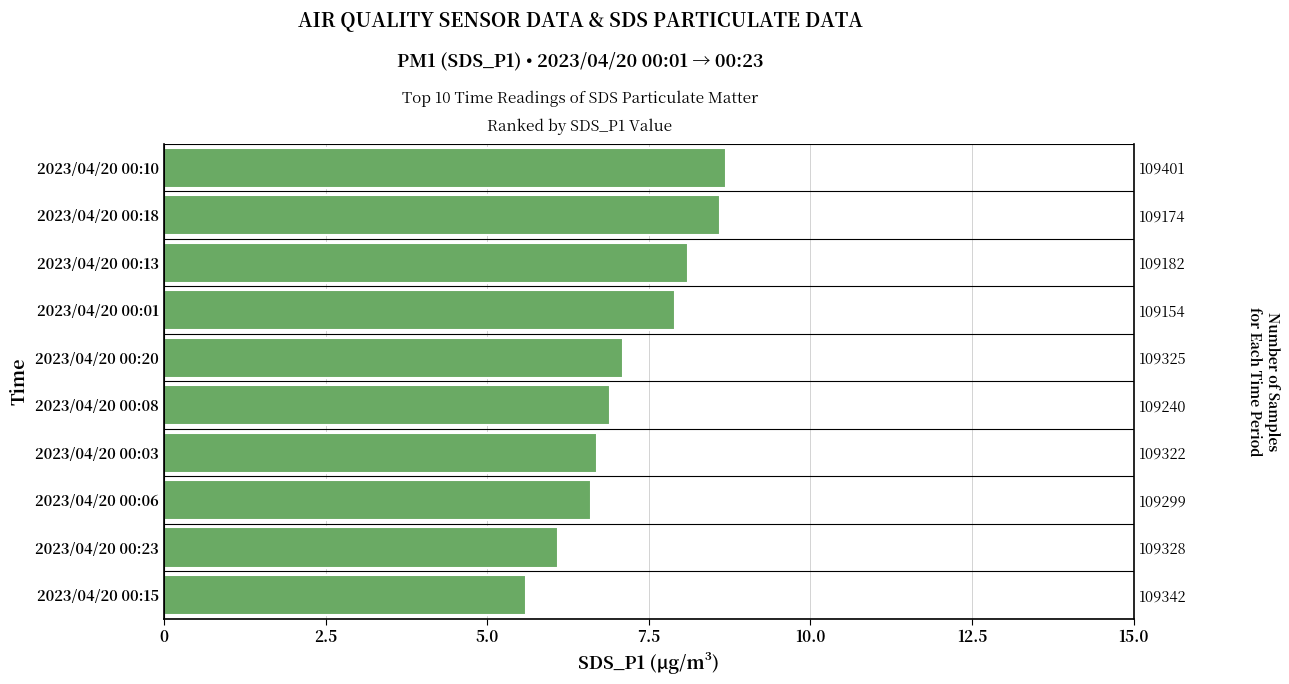

True or false: the data shows 8.1 at 2023/04/20 00:13.

True